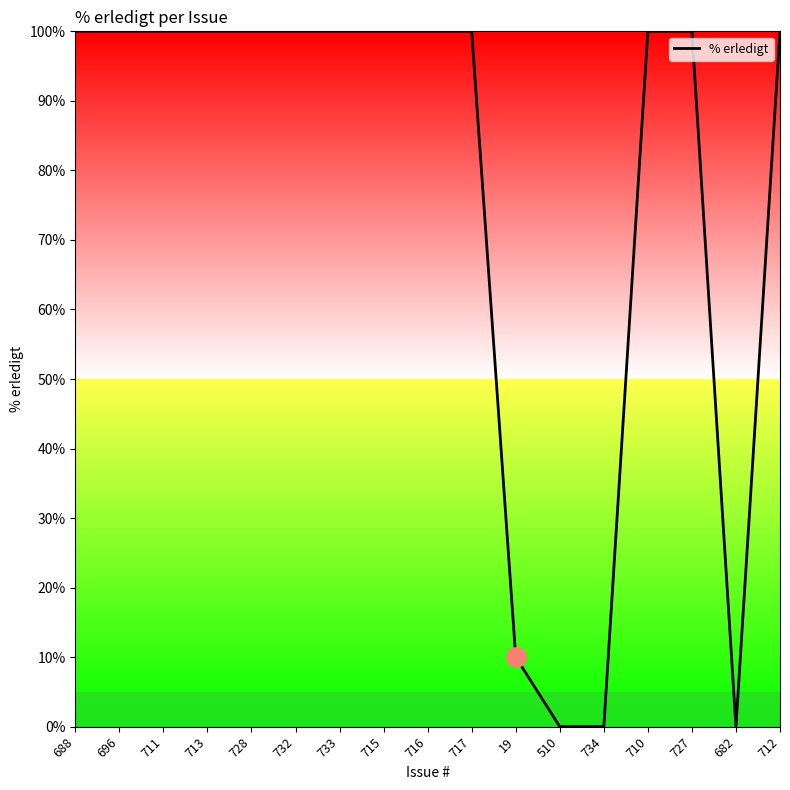

What position from the left is 715?

8